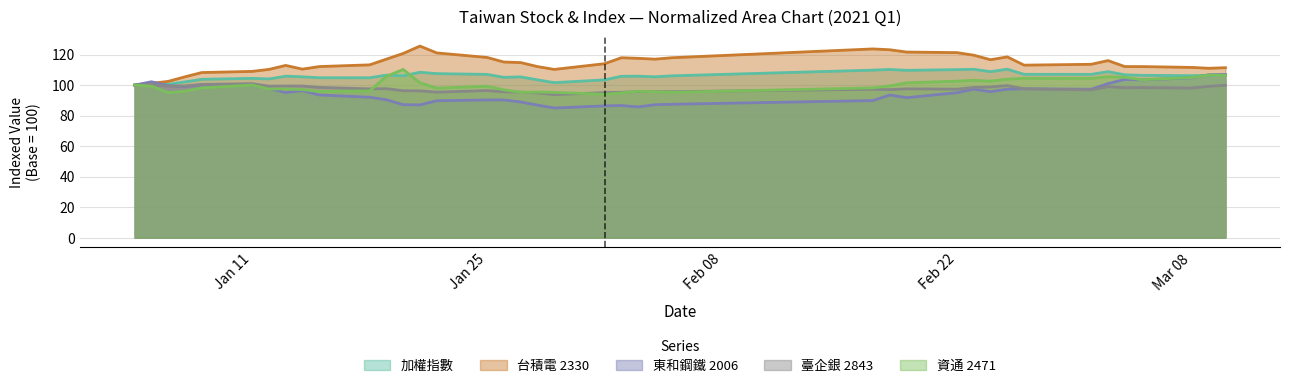

Is it true that 加權指數 equals 110.1 at Feb 22?

True